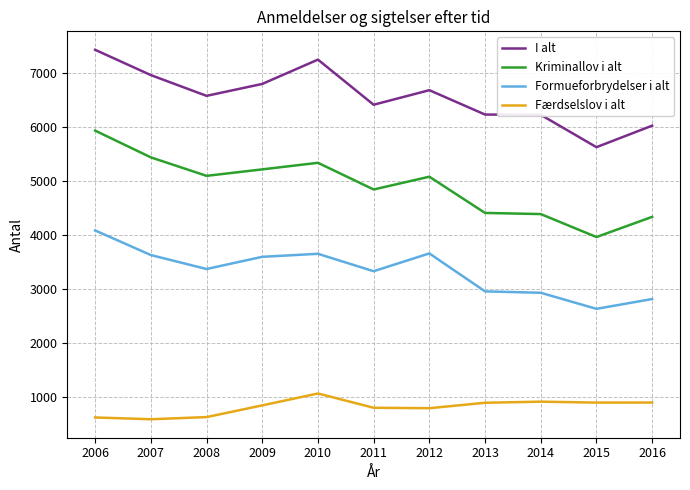

At which label does I alt reach its minimum?

2015